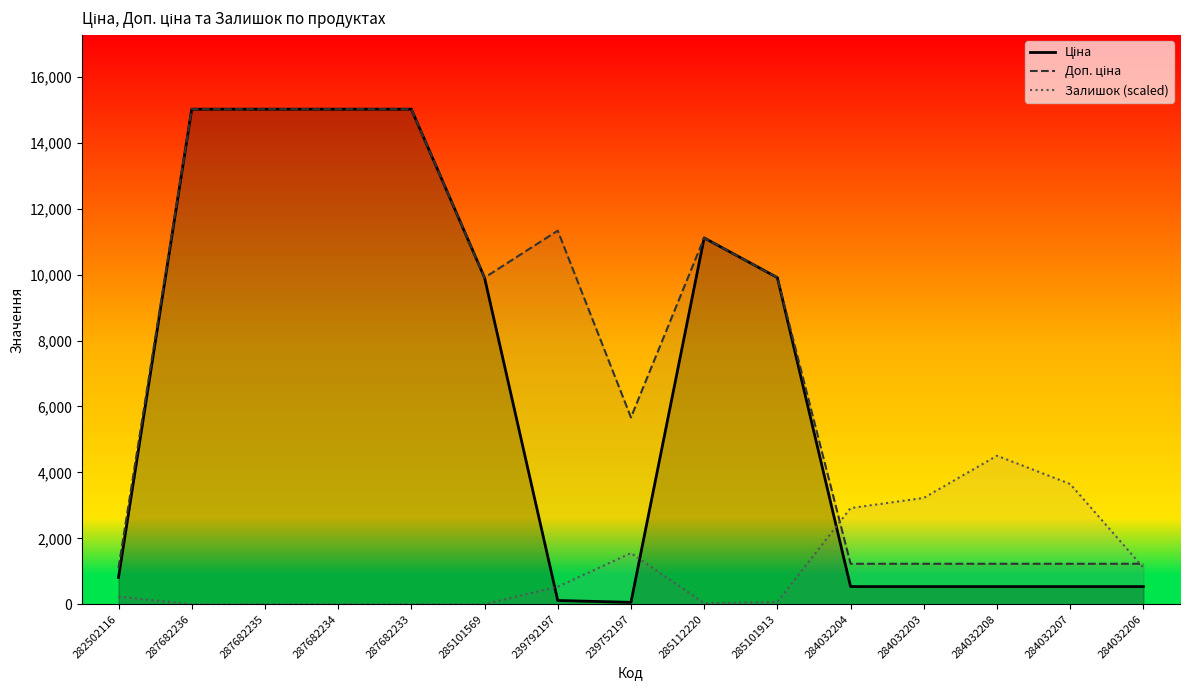

What are all the series names shown in the legend?

Ціна, Доп. ціна, Залишок (scaled)